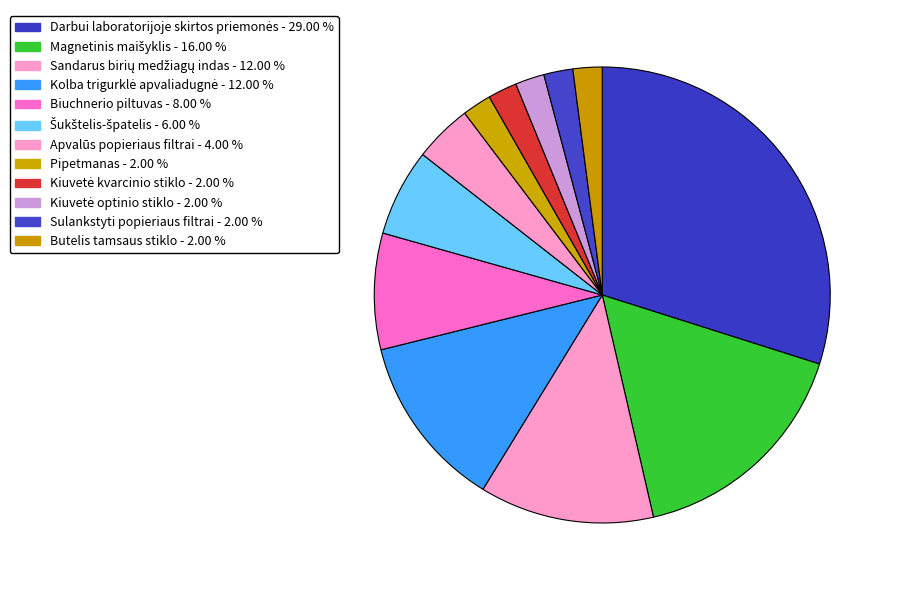

Which slice is the smallest?

Pipetmanas